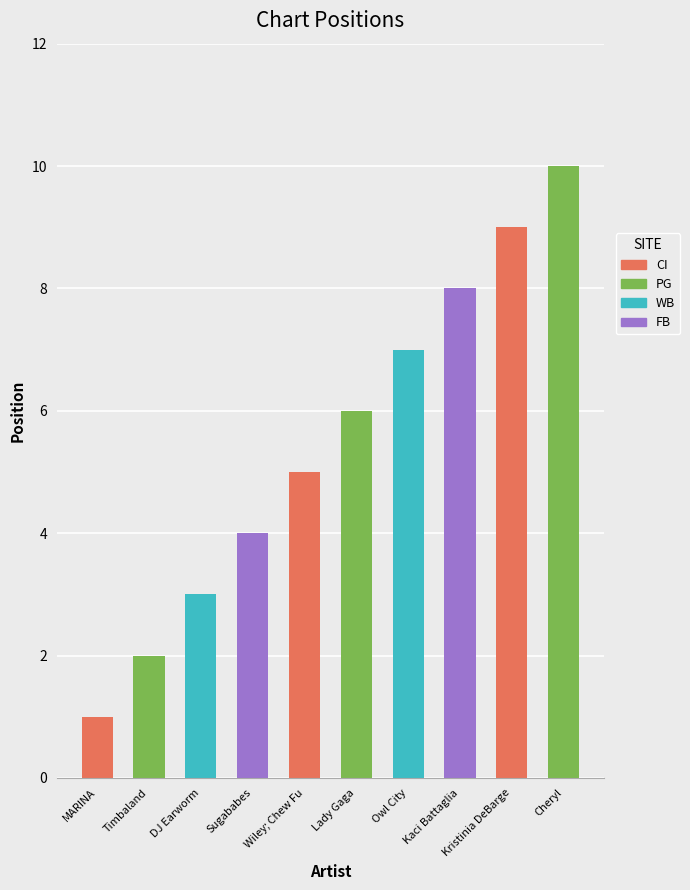

Read the value at Lady Gaga.

6